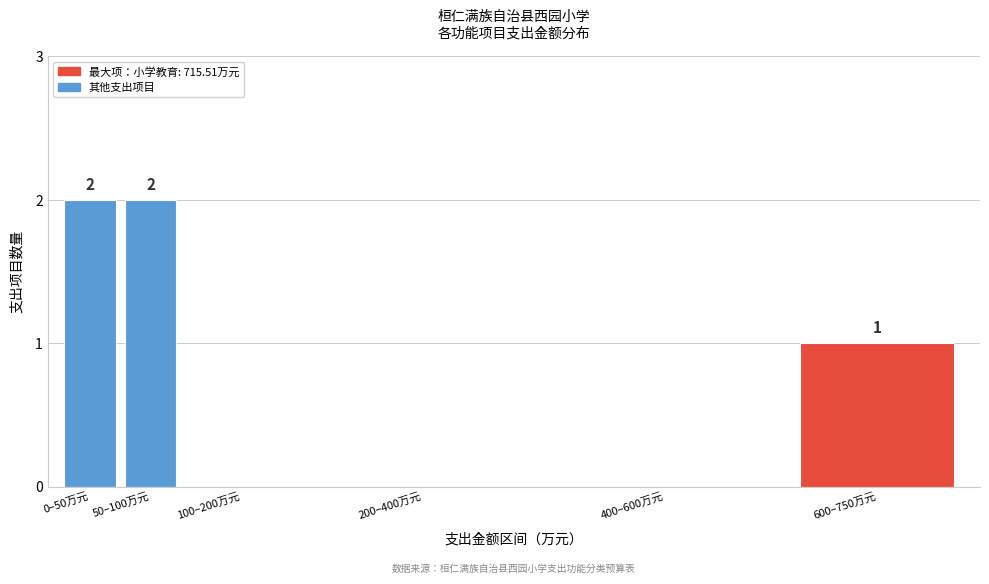

Reading left to right, extract all data points from this chart.

0–50万元=2	50–100万元=2	100–200万元=0	200–400万元=0	400–600万元=0	600–750万元=1